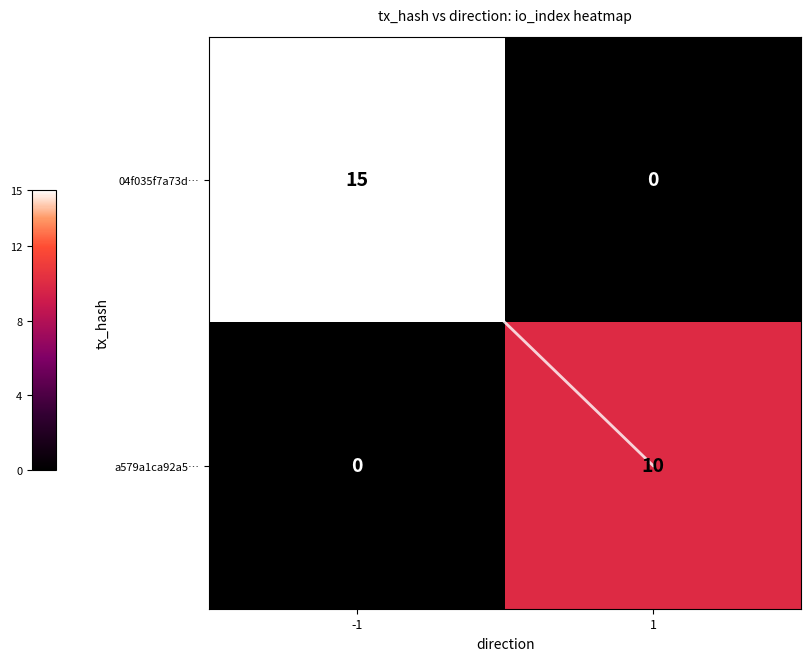

Is it true that a579a1ca92a5… equals 0 at -1?

True